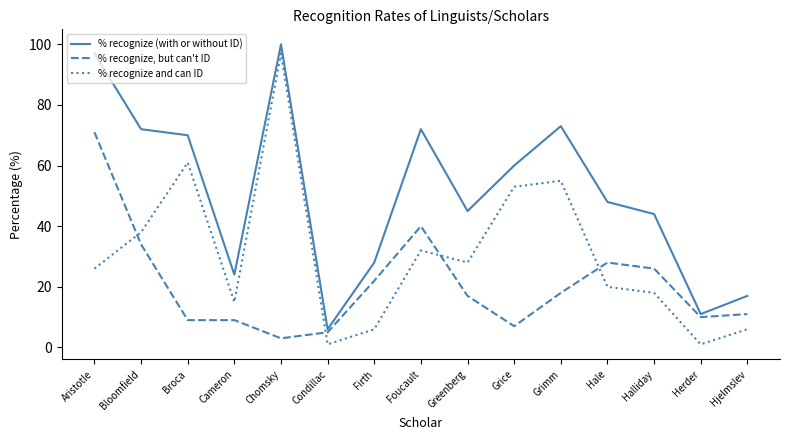

At Foucault, list the series in order from largest to smallest.

% recognize (with or without ID), % recognize, but can't ID, % recognize and can ID